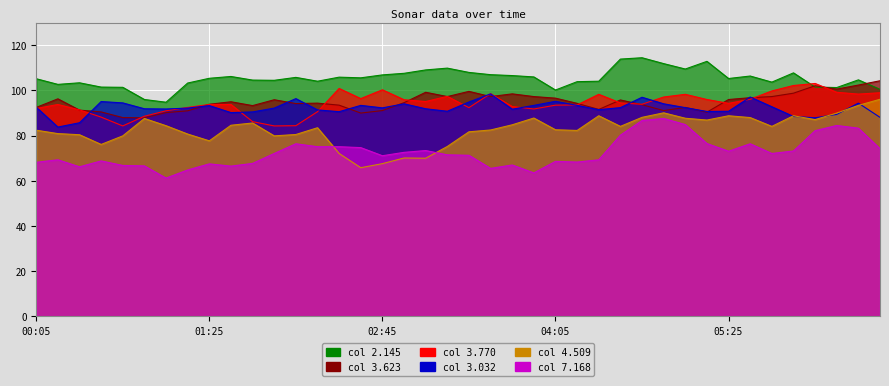

What position from the right is 2001/07/04 05:15?

9